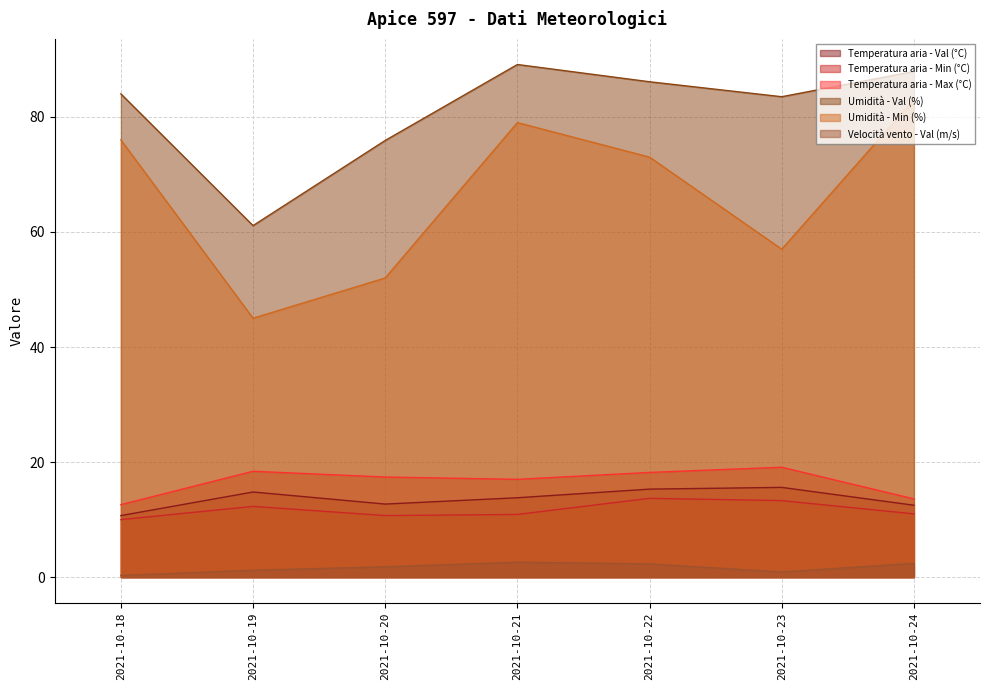

Is the value of Umidità - Val (%) at 2021-10-21 greater than the value of Temperatura aria - Max (°C) at 2021-10-22?

Yes